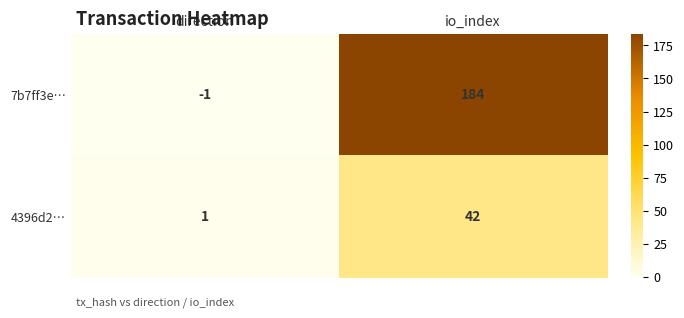

Between direction and io_index, which series saw the biggest shift?

7b7ff3e…